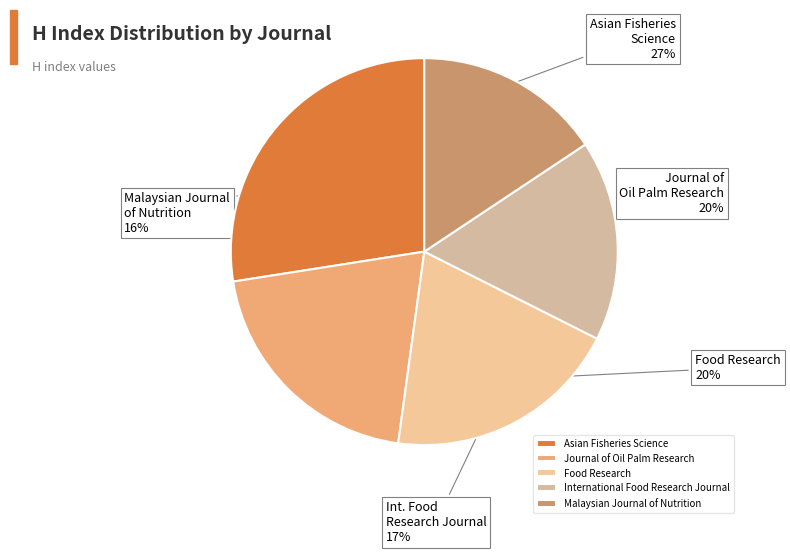

What is the change in value from Journal of Oil Palm Research to International Food Research Journal?

-45